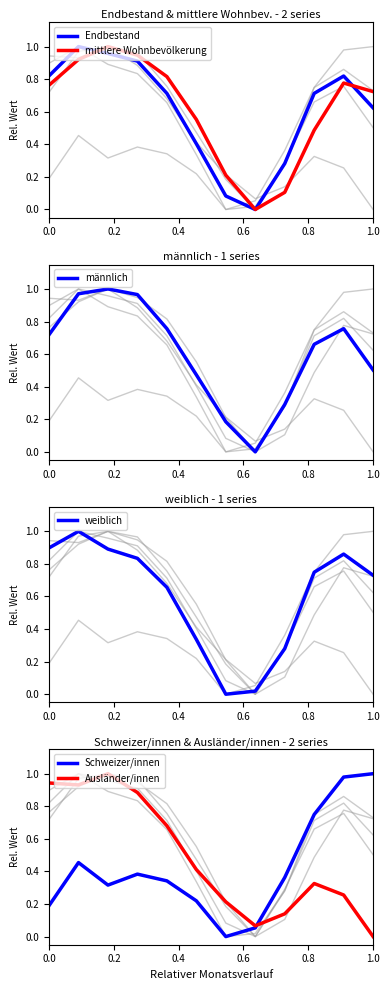

Which series ends up on top after the final intersection of Schweizer/innen and Ausländer/innen?

Schweizer/innen